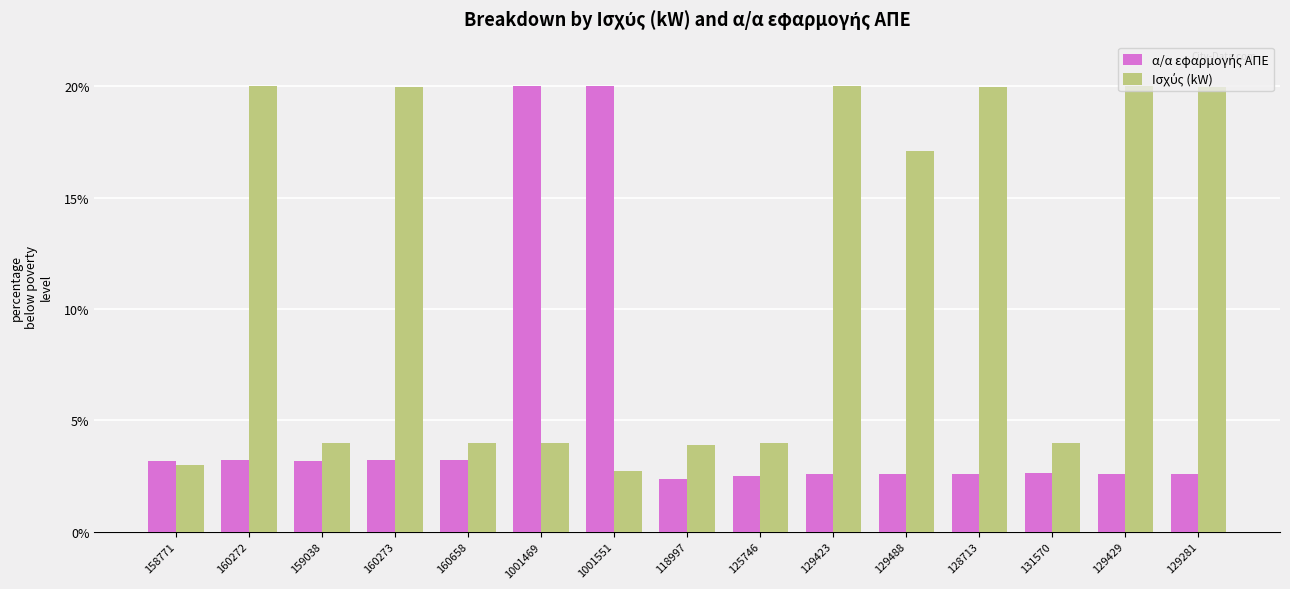

What is the greatest value displayed?

20.0